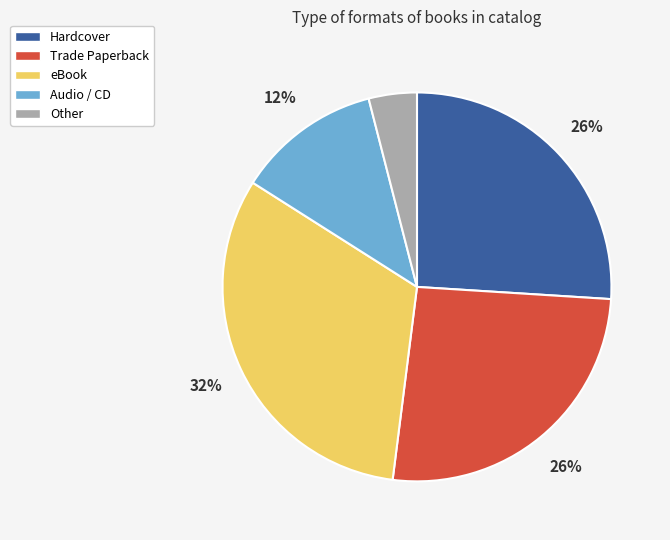

Do Other and eBook together represent more than half of the pie?

No